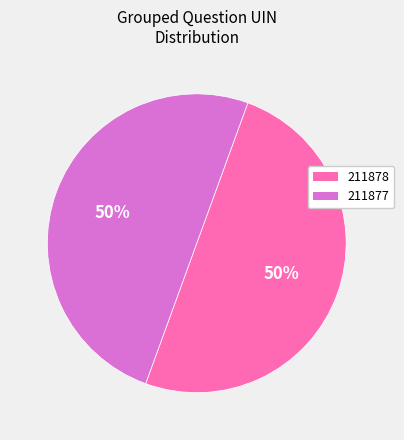

Is the sum of 211878 and 211877 greater than half?

Yes